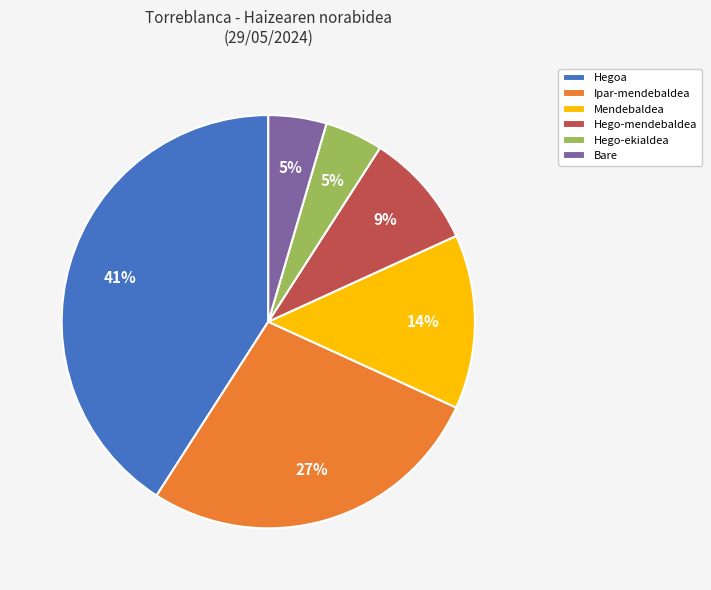

Combined, do Ipar-mendebaldea and Hego-ekialdea account for over 50%?

No